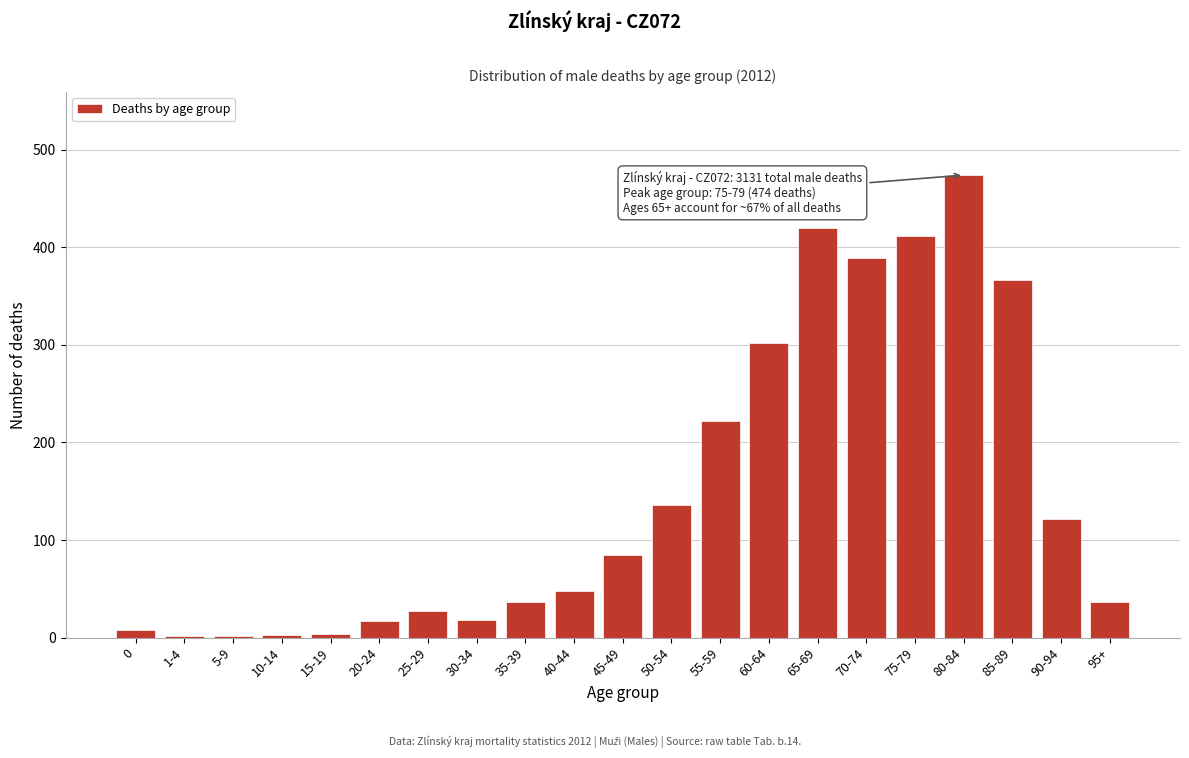

What is the sum of the values at 65-69 and 75-79?

832